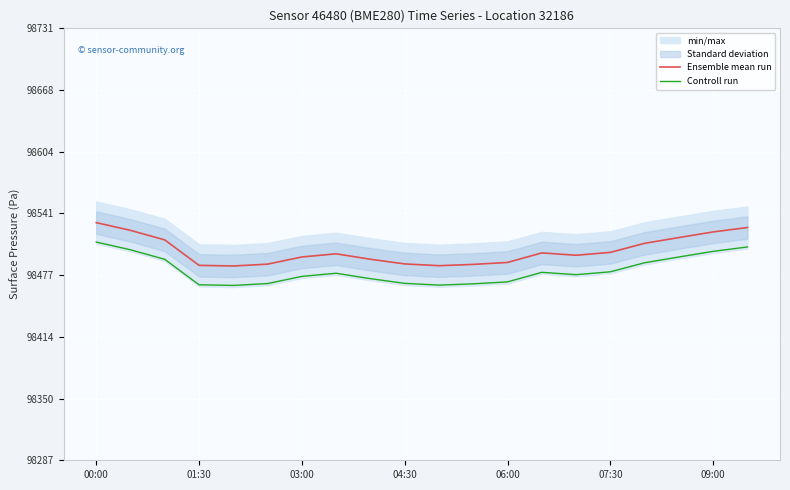

The value of Ensemble mean run at 06:00 is 98491.0. True or false?

True